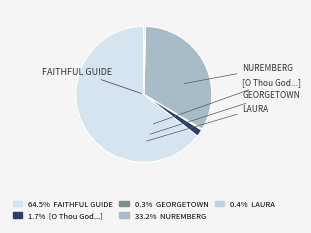

To the nearest percent, what is the combined percentage of GEORGETOWN and LAURA?

1%